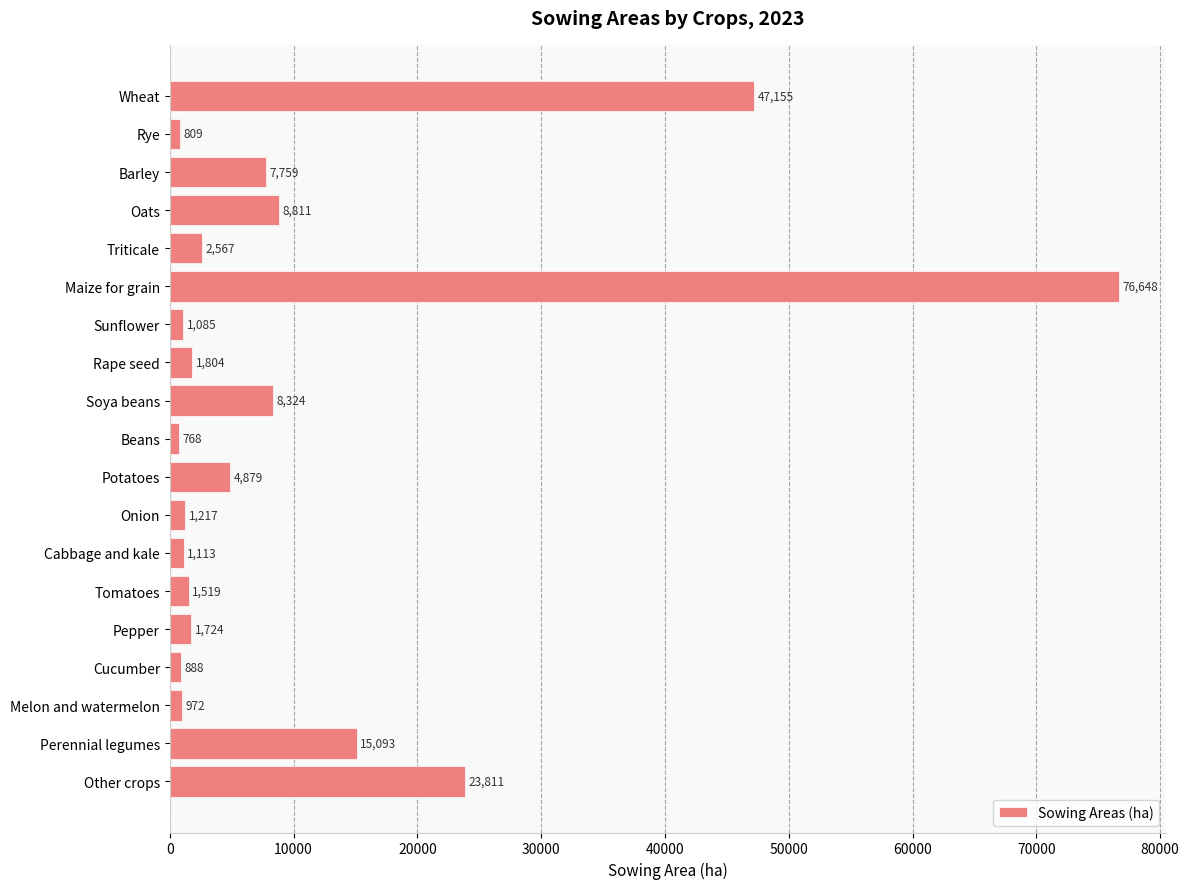

Read the value at Oats, to the nearest 100.

8800